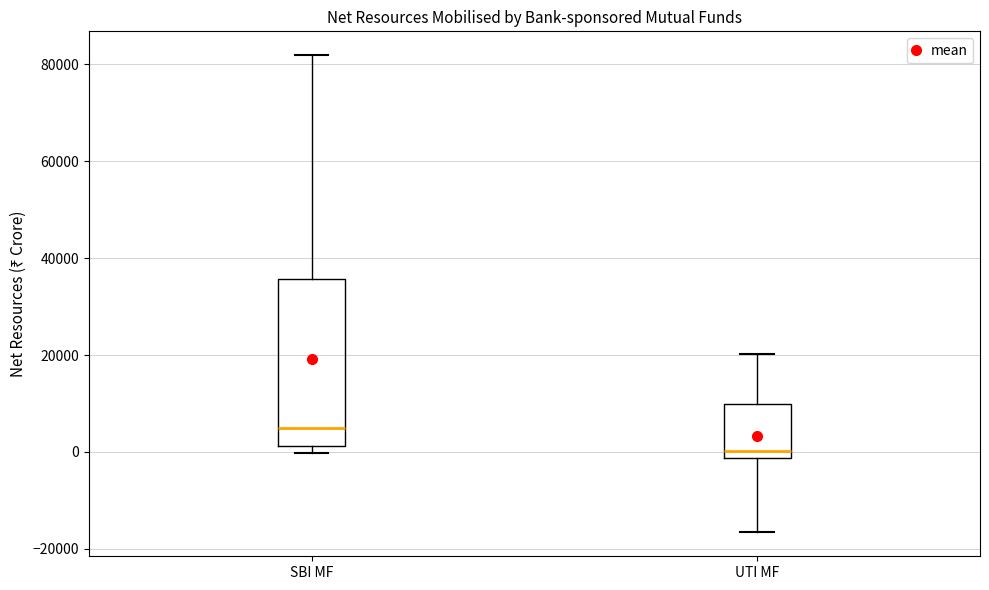

Which box is the tallest, from its lower edge to its upper edge?

SBI MF